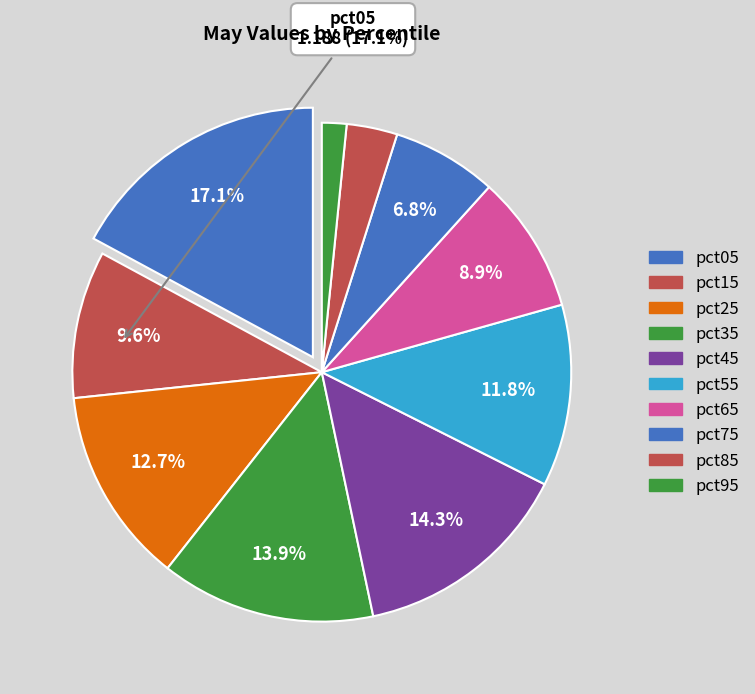

What is the change in value from pct35 to pct55?

-0.1